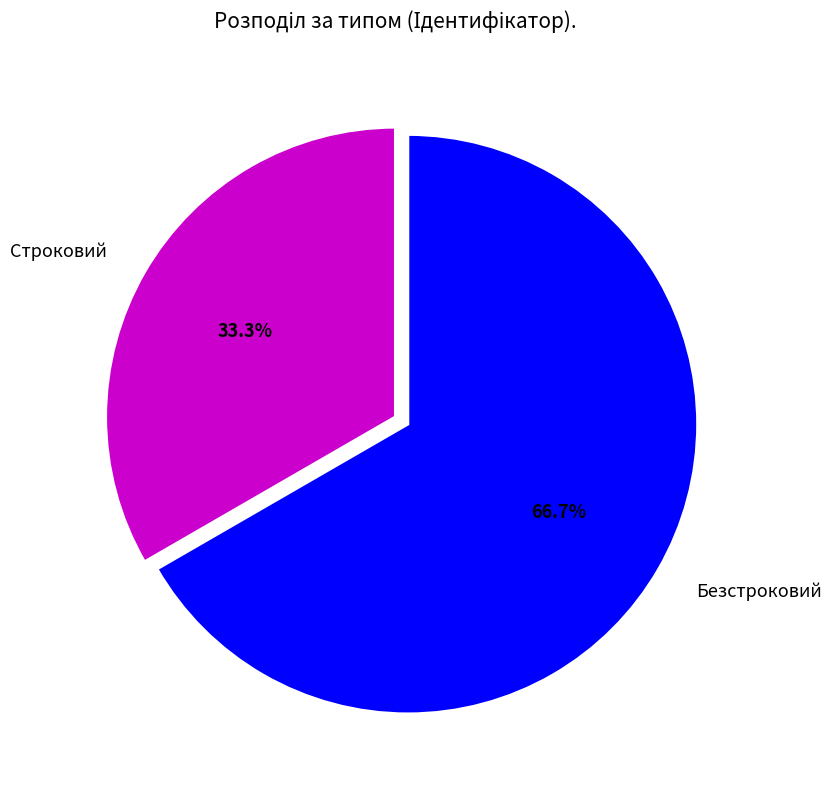

Count the number of slices in the pie.

2